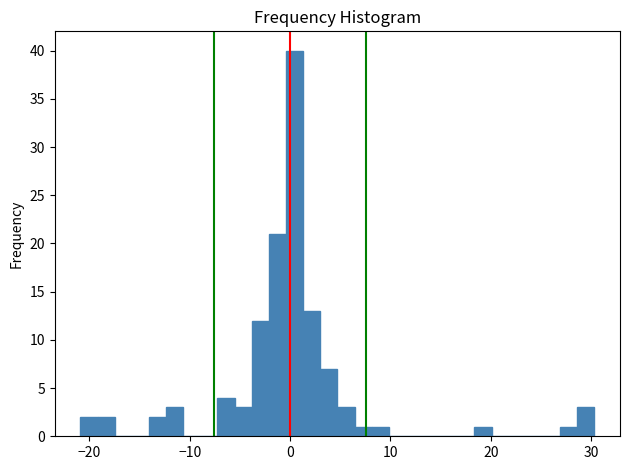

Around what value on the x-axis is the tallest bar? Give the approximate position of its centre, as read against the axis.

0